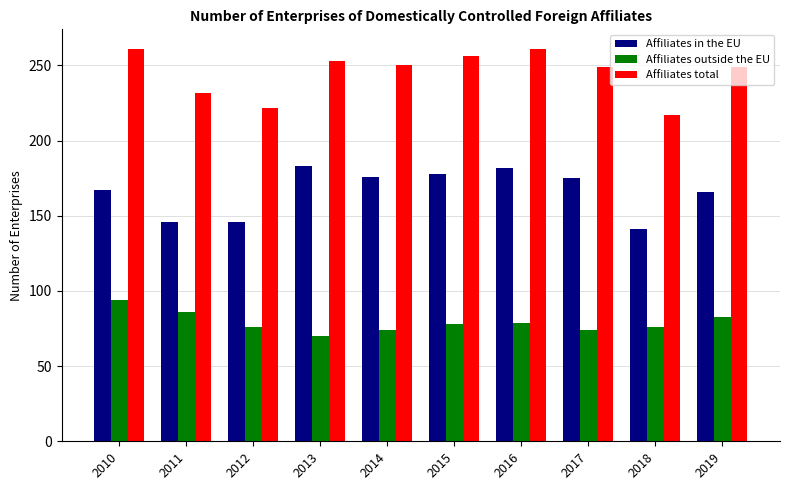

What is the difference between the highest and lowest values at 2019?

166